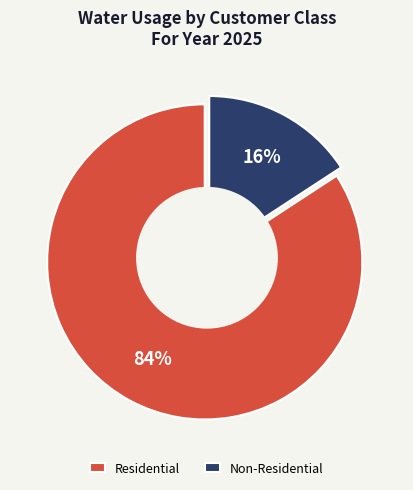

True or false: Residential accounts for 99% of the total.

False